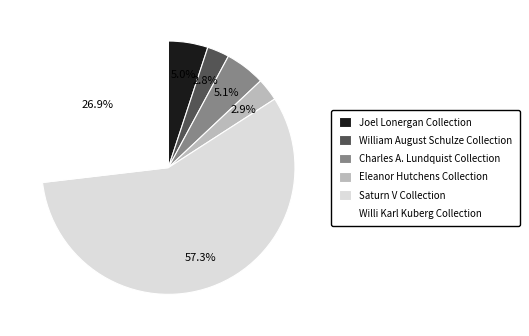

True or false: Joel Lonergan Collection accounts for 1% of the total.

False